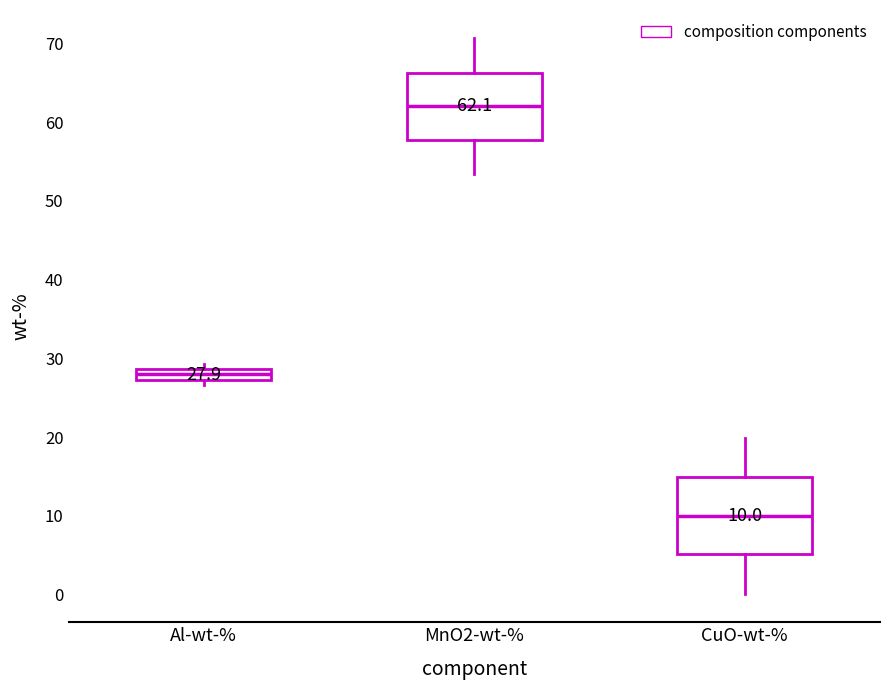

Which box has the highest median line?

MnO2-wt-%